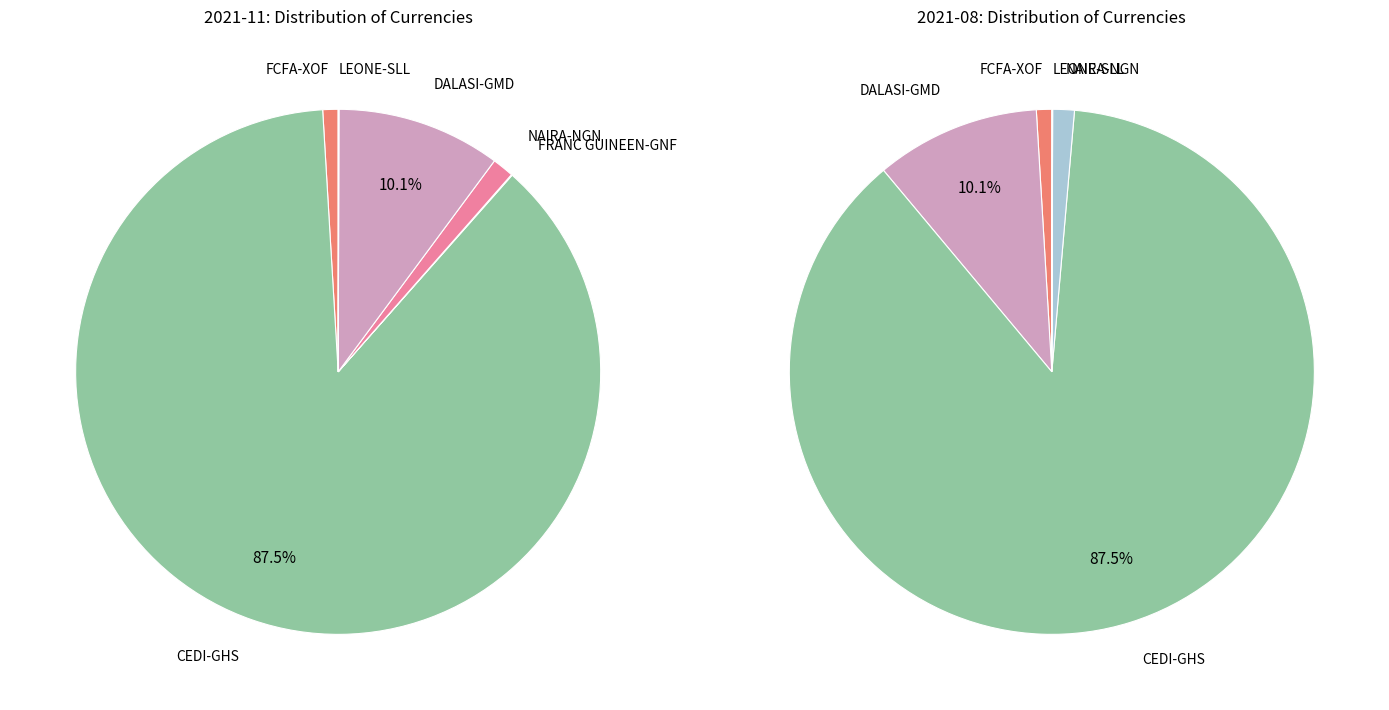

What is the change in value from FCFA-XOF to FRANC GUINEEN-GNF?

-0.3